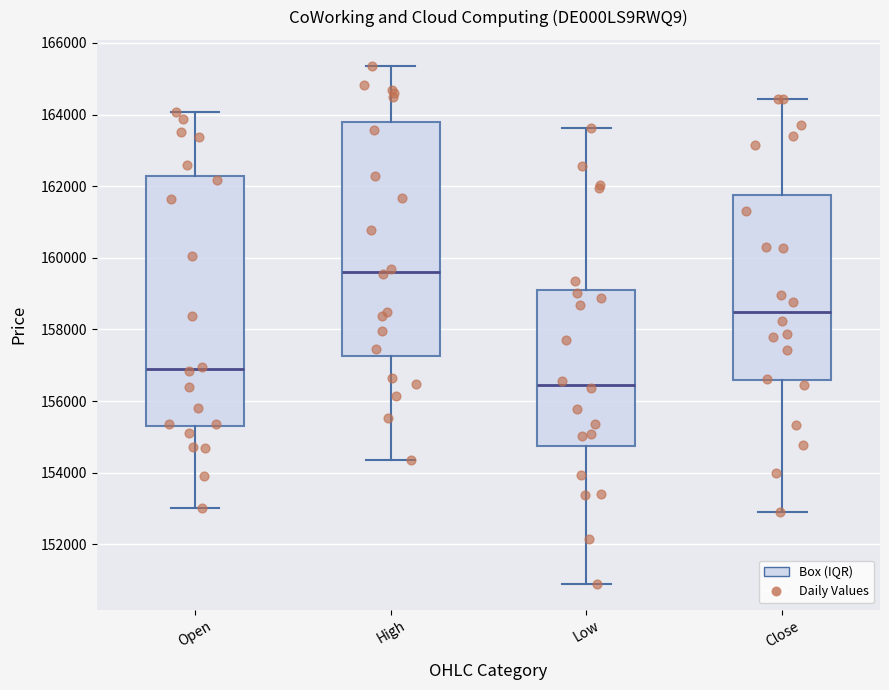

Which box has the highest median line?

High